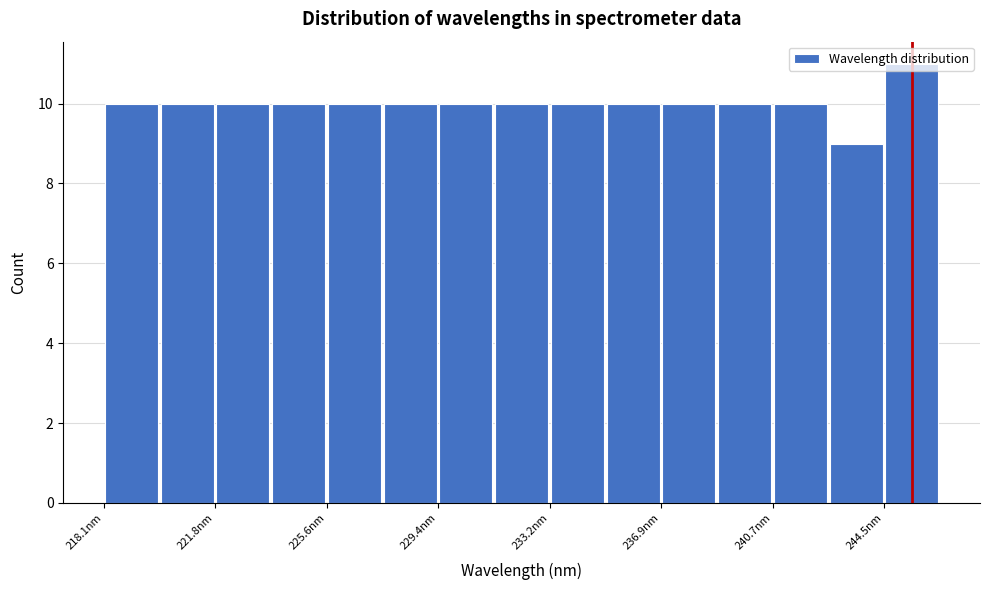

Around what value on the x-axis is the tallest bar? Give the approximate position of its centre, as read against the axis.

245.5